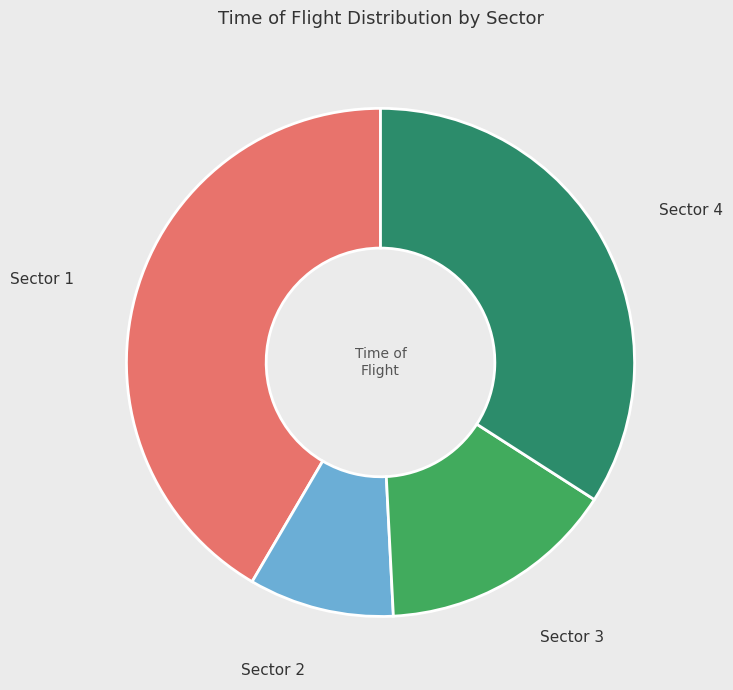

Which category has the smallest portion of the pie?

Sector 2